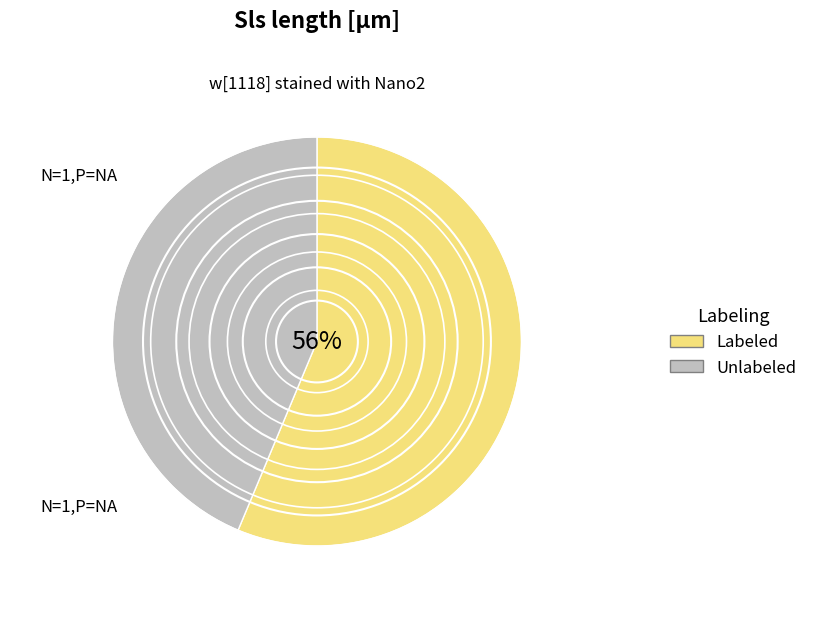

The Unlabeled slice represents 44% of the pie. True or false?

True